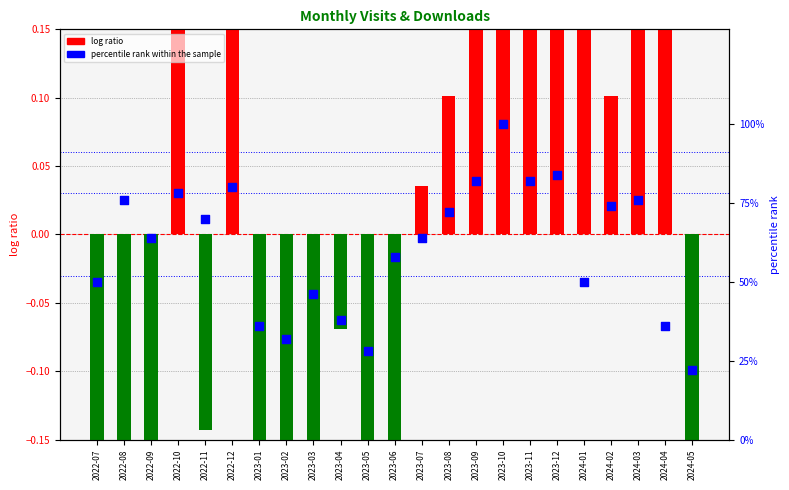

What is the total value across all series at 2023-07?

64.0